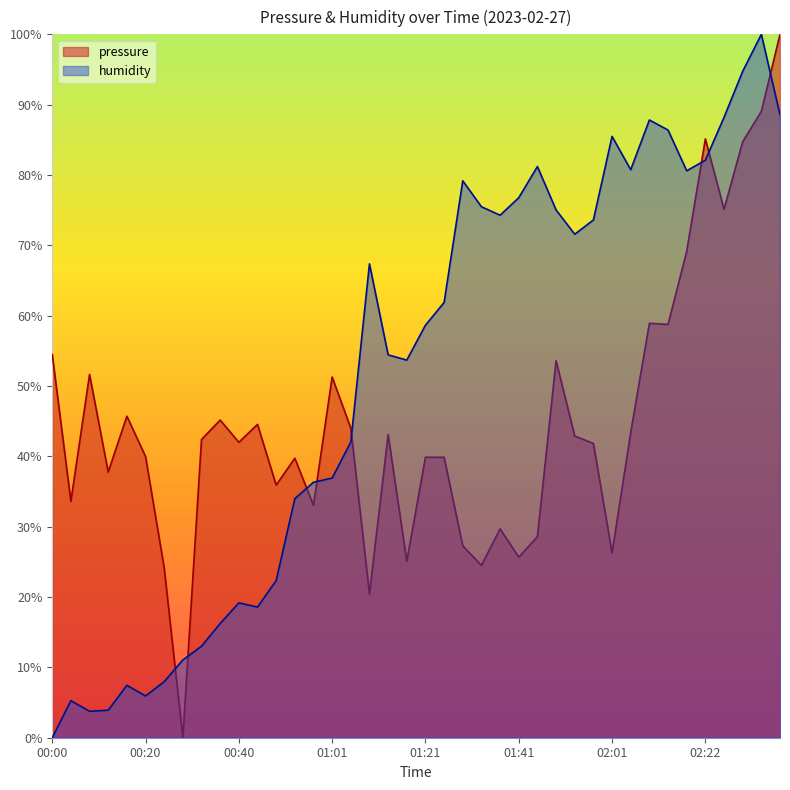

What is the label of the 20th point from the right?

01:21